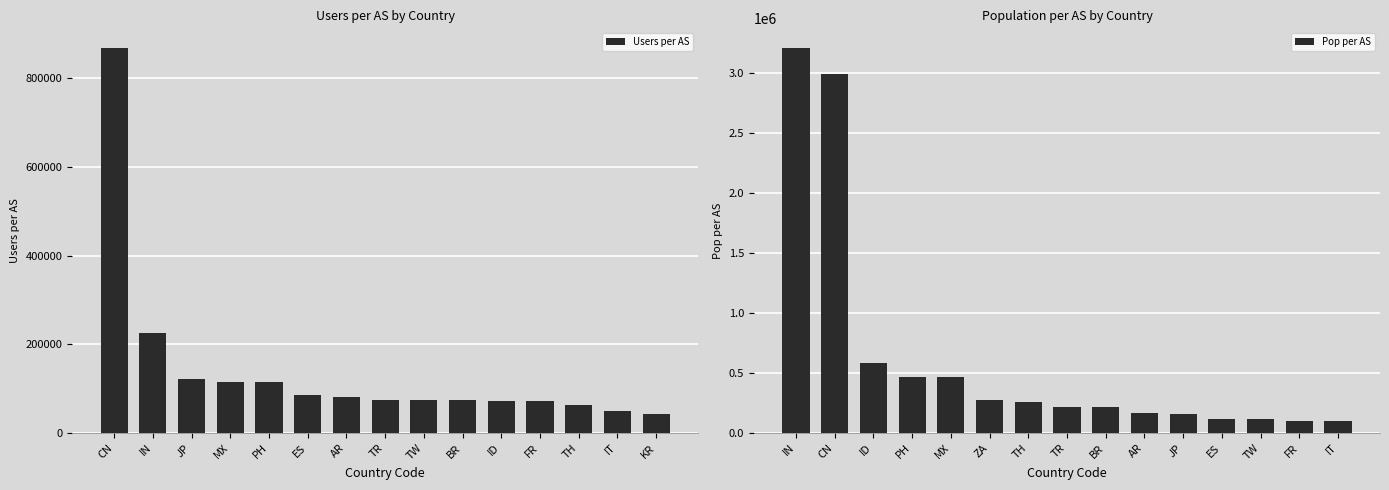

How many bars are there in total?

30